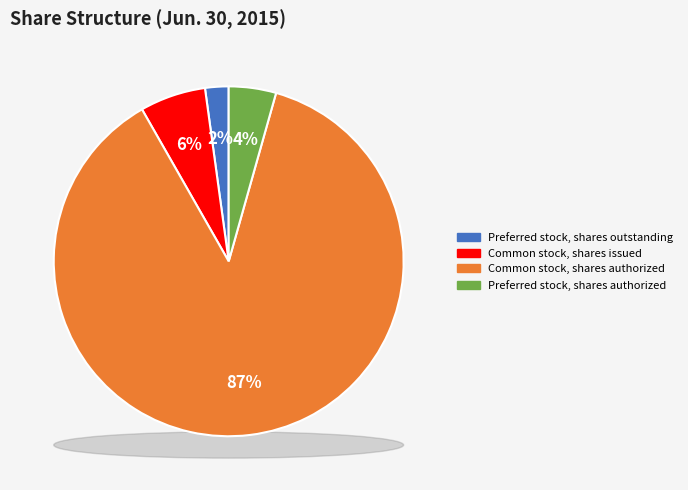

What is the total percentage of Common stock, shares authorized and Preferred stock, shares outstanding?

89.5%